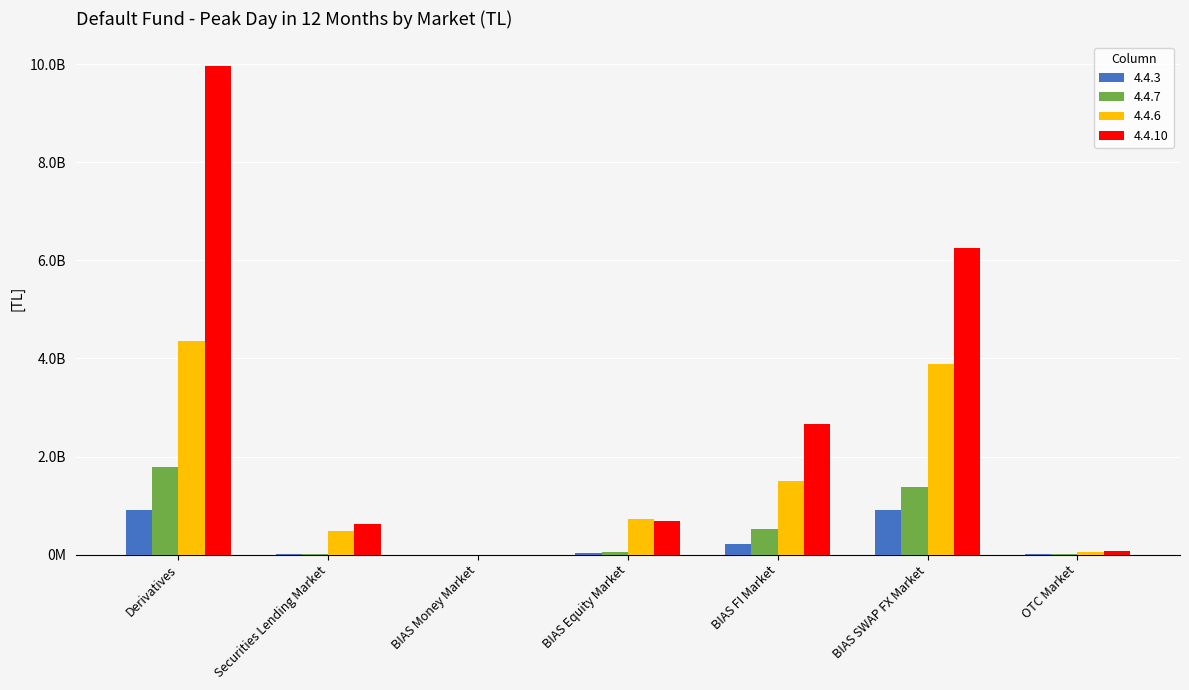

List the labels in order of 4.4.3 value, largest first.

Derivatives, BIAS SWAP FX Market, BIAS FI Market, BIAS Equity Market, Securities Lending Market, OTC Market, BIAS Money Market